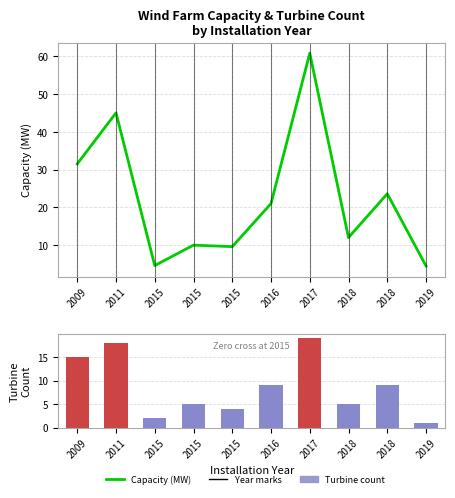

At which label does Turbine Count reach its minimum?

2019